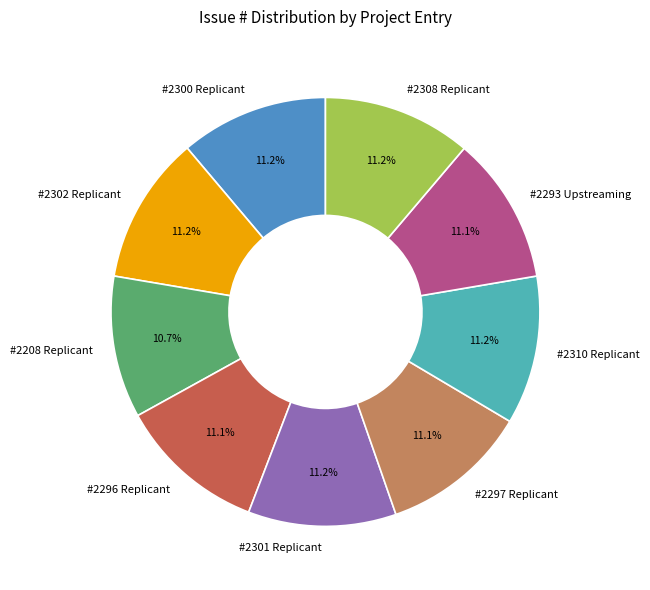

How many slices are in this pie chart?

9